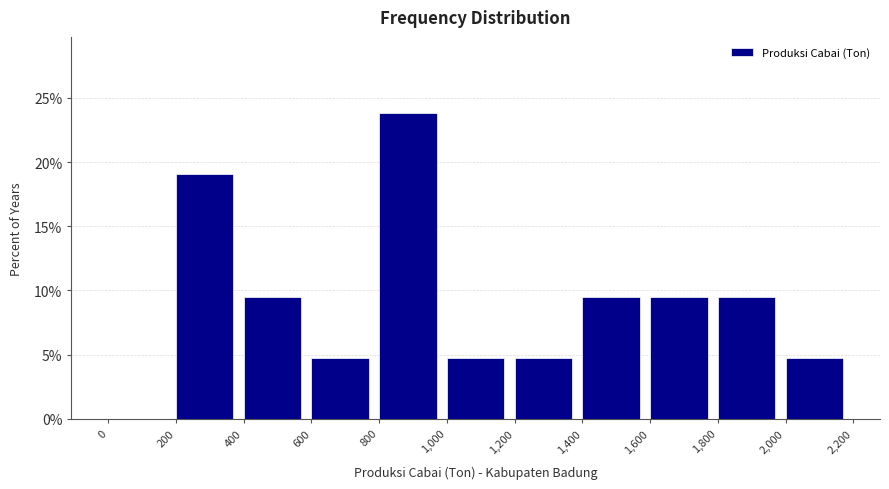

Reading left to right, list every bar in this chart as the range it spans on the x-axis followed by its height. The values are not printed on the chart, so give them approximately, as read against the axis.

0 to 200: 0
200 to 400: 19.0
400 to 600: 9.5
600 to 800: 5.0
800 to 1,000: 24.0
1,000 to 1,200: 5.0
1,200 to 1,400: 5.0
1,400 to 1,600: 9.5
1,600 to 1,800: 9.5
1,800 to 2,000: 9.5
2,000 to 2,200: 5.0